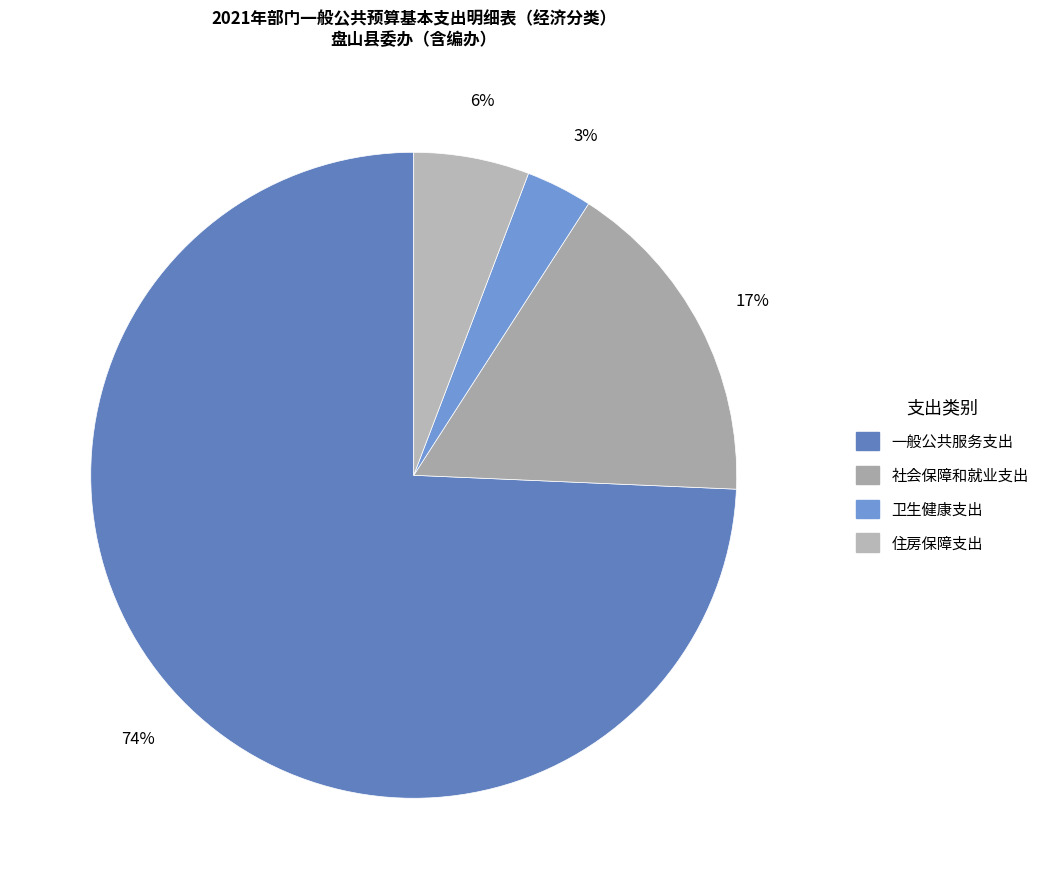

How much of the chart is everything except 卫生健康支出?

96.7%